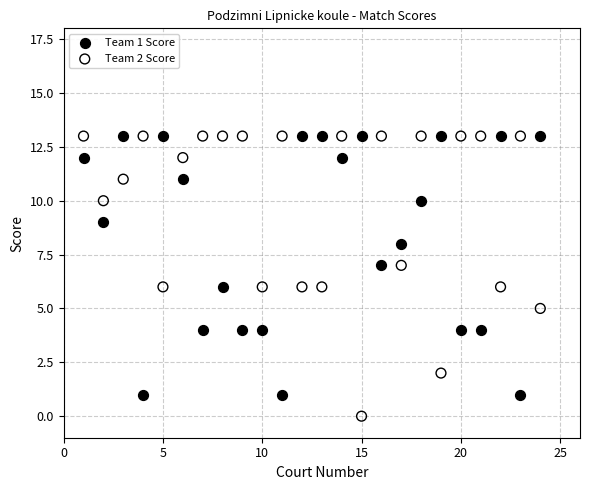

Which series has the widest spread of Y values?

Team 2 Score